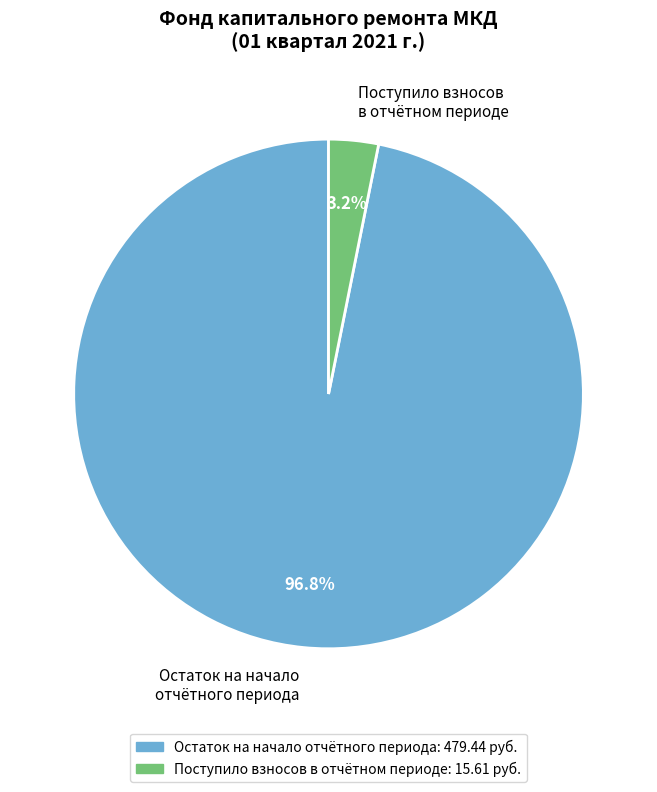

Is there any slice that represents more than half of the pie?

Yes